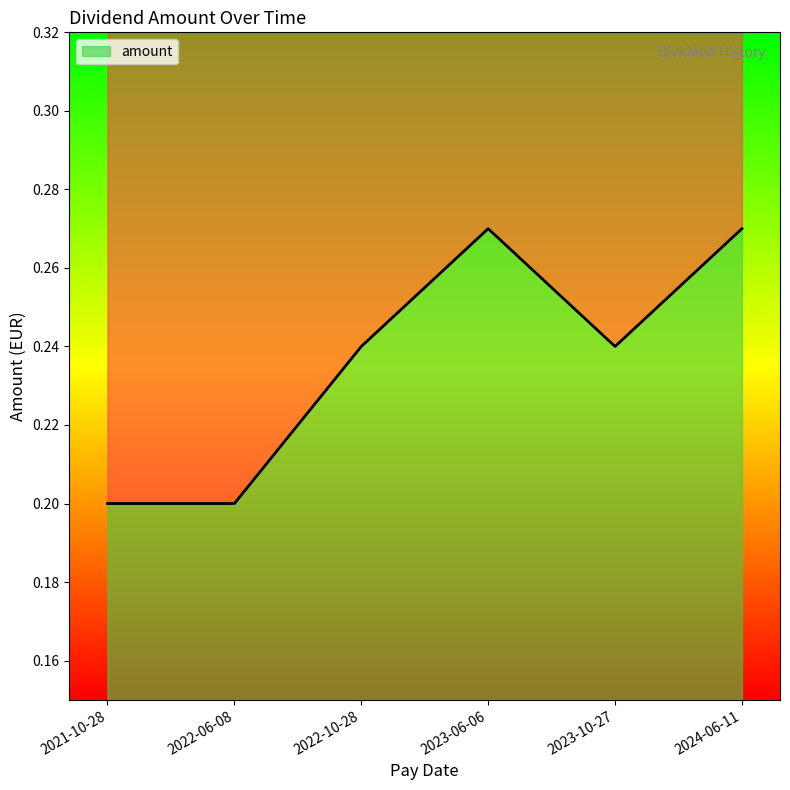

True or false: there are more than 2 points higher than both neighbors.

False